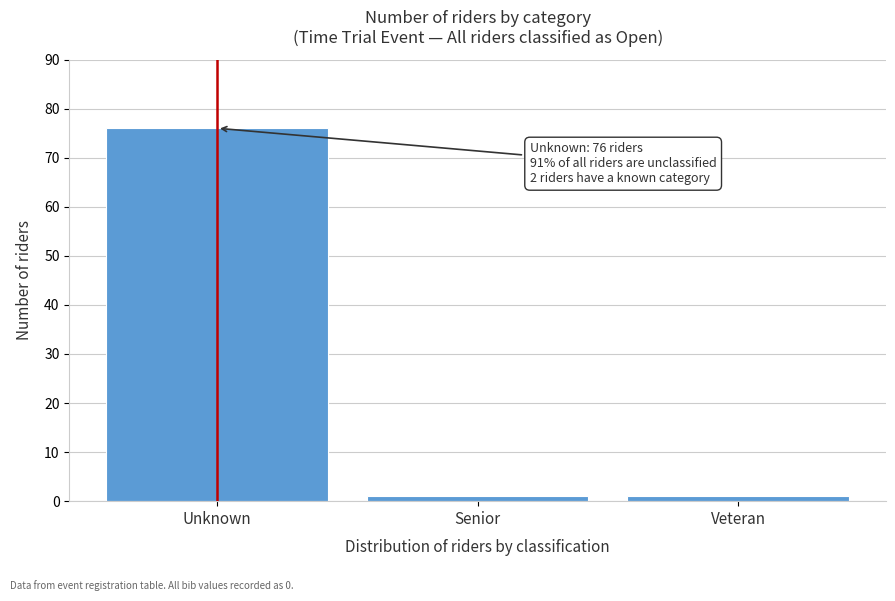

Reading left to right, what are all the values shown in this chart?

Unknown=76	Senior=1	Veteran=1